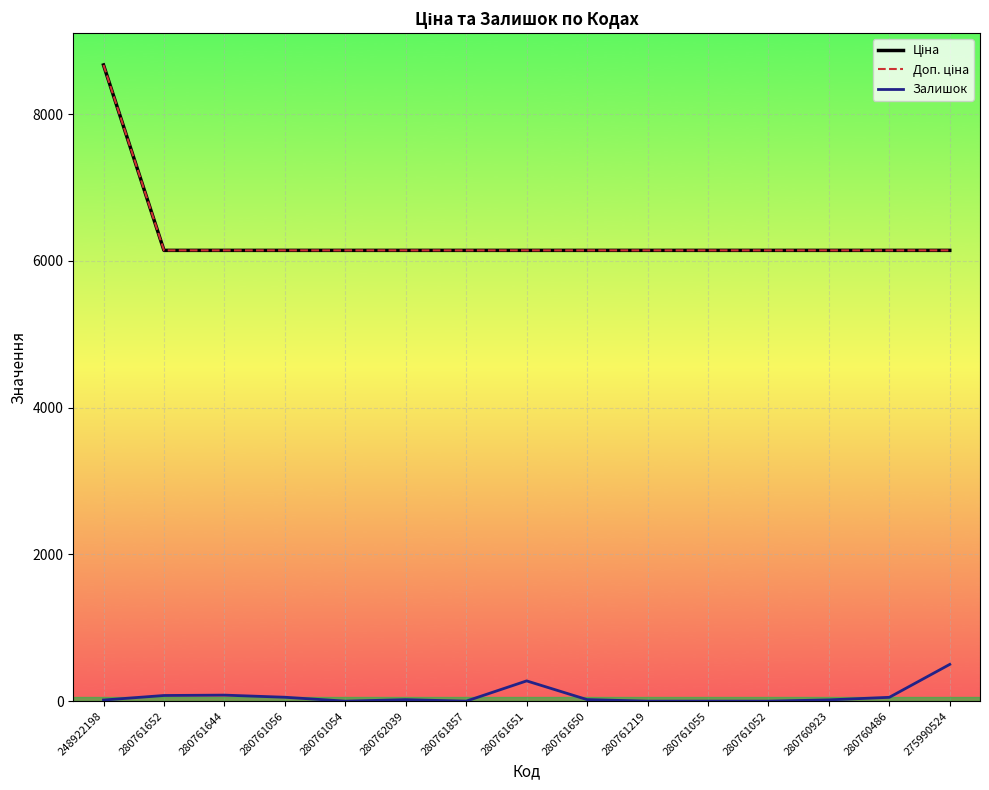

At which label is Залишок closest to 250?

280761651